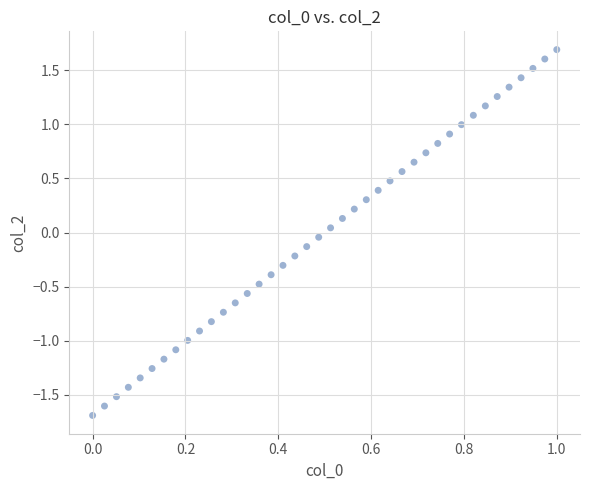

What is the range of Y values (max minus min)?

3.4